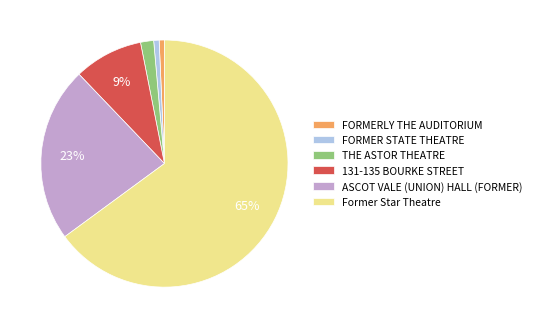

To the nearest percent, what is the average slice percentage?

17%